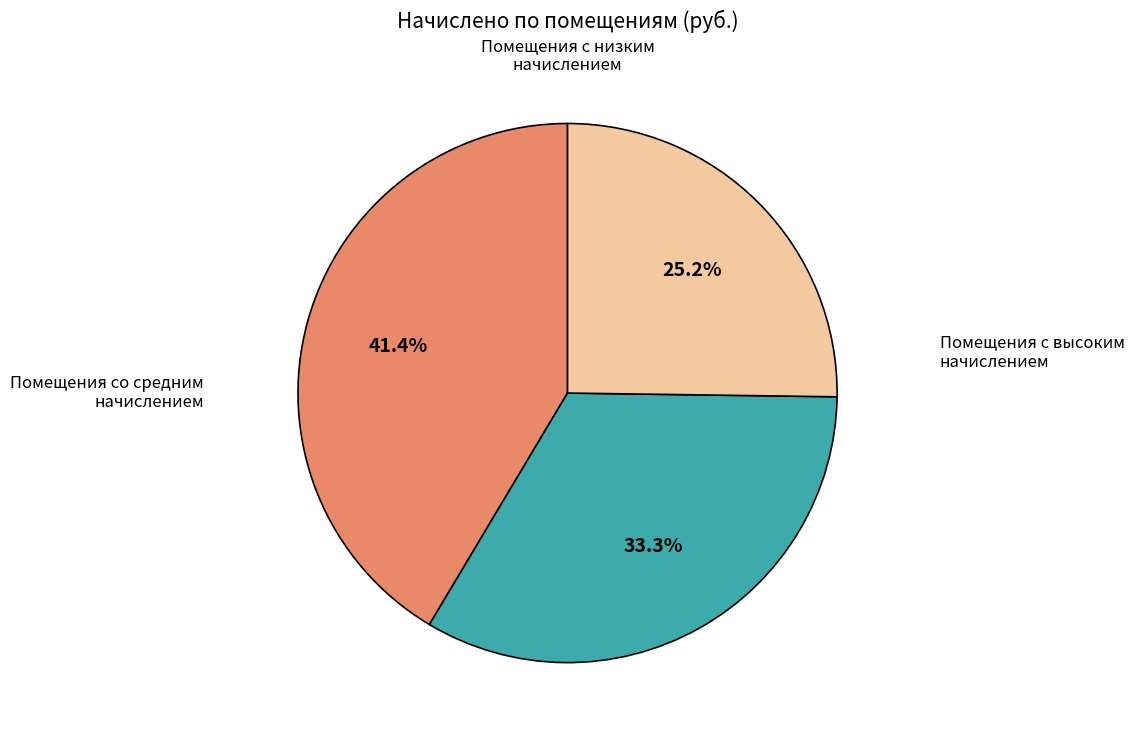

Is there a majority slice in this chart?

No